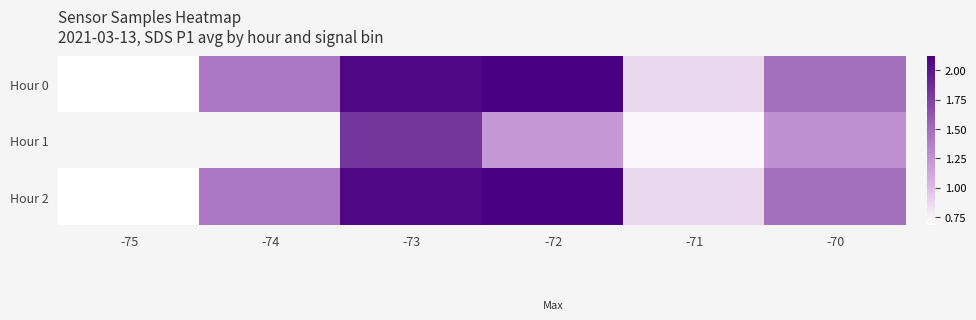

Which series has the largest total across all categories?

Hour 0